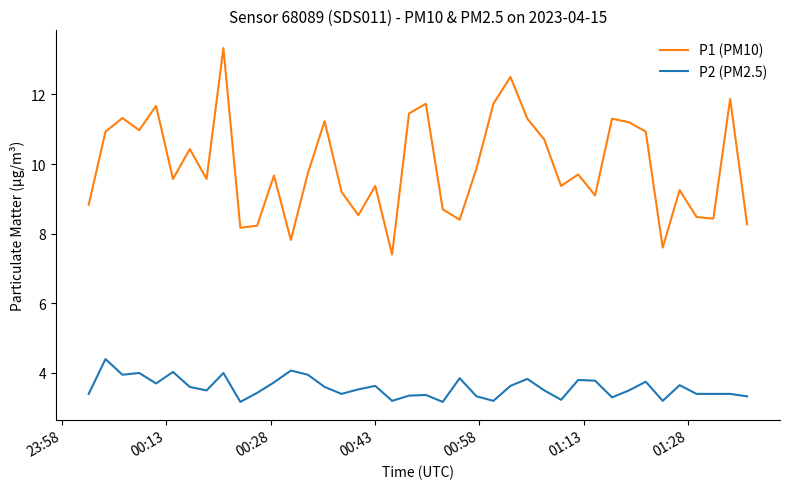

What is the highest value of the P2 (PM2.5) series?

4.4